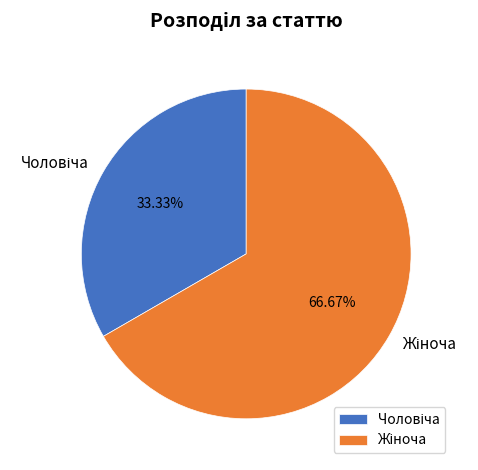

Is there any slice that represents more than half of the pie?

Yes